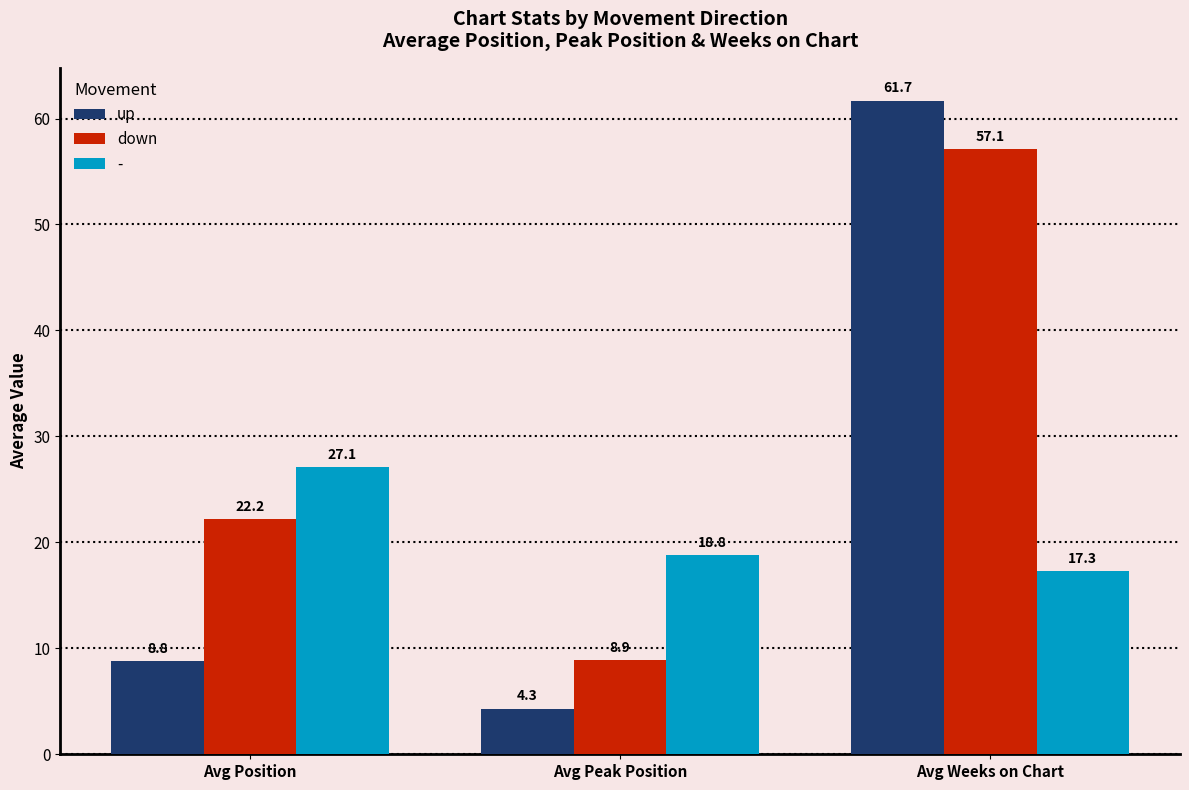

At which label is down closest to 33?

Avg Position